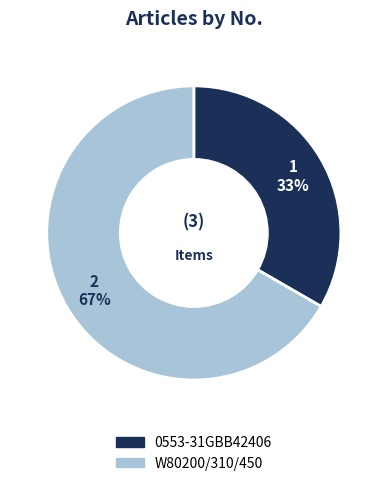

Between 0553-31GBB42406 and W80200/310/450, which is larger?

W80200/310/450